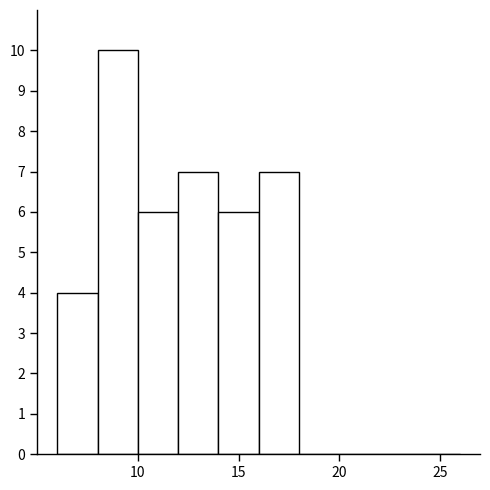

Reading left to right, transcribe this chart: for each bar, give the range it covers on the x-axis and its height. The values are not printed on the chart, so give them approximately, as read against the axis.

6 to 8: 4
8 to 10: 10
10 to 12: 6
12 to 14: 7
14 to 16: 6
16 to 18: 7
18 to 20: 0
20 to 22: 0
22 to 24: 0
24 to 26: 0